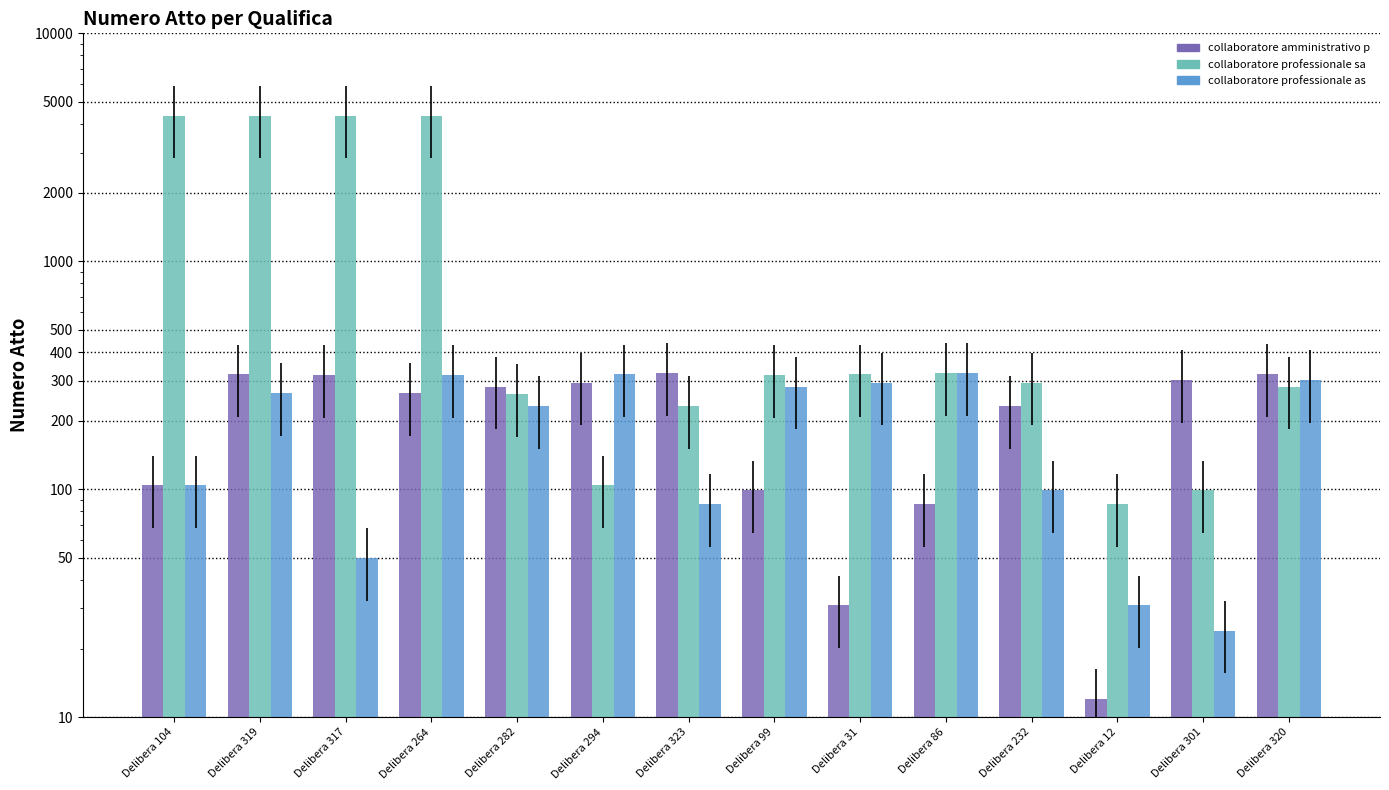

Rank the categories by collaboratore professionale sanitario e value from lowest to highest.

Delibera 12, Delibera 301, Delibera 294, Delibera 323, Delibera 282, Delibera 320, Delibera 232, Delibera 99, Delibera 31, Delibera 86, Delibera 264, Delibera 104, Delibera 319, Delibera 317